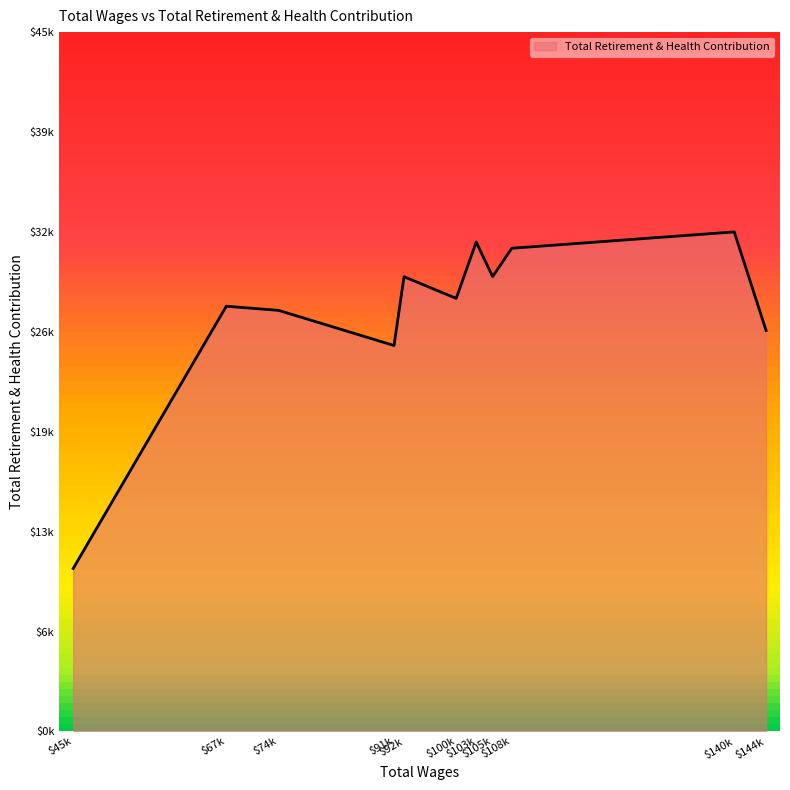

What is the greatest value displayed?

32604